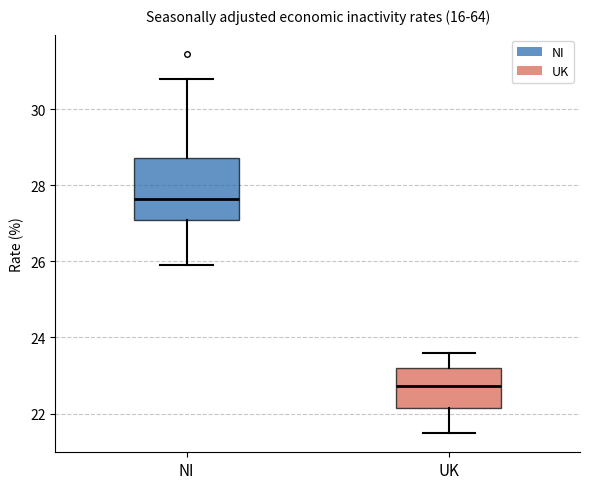

Comparing the boxes themselves (not the whiskers), which one is the tallest?

NI